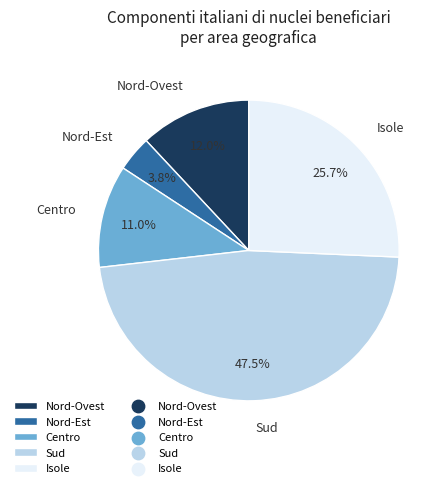

What percentage is the Nord-Ovest slice, to the nearest percent?

12%